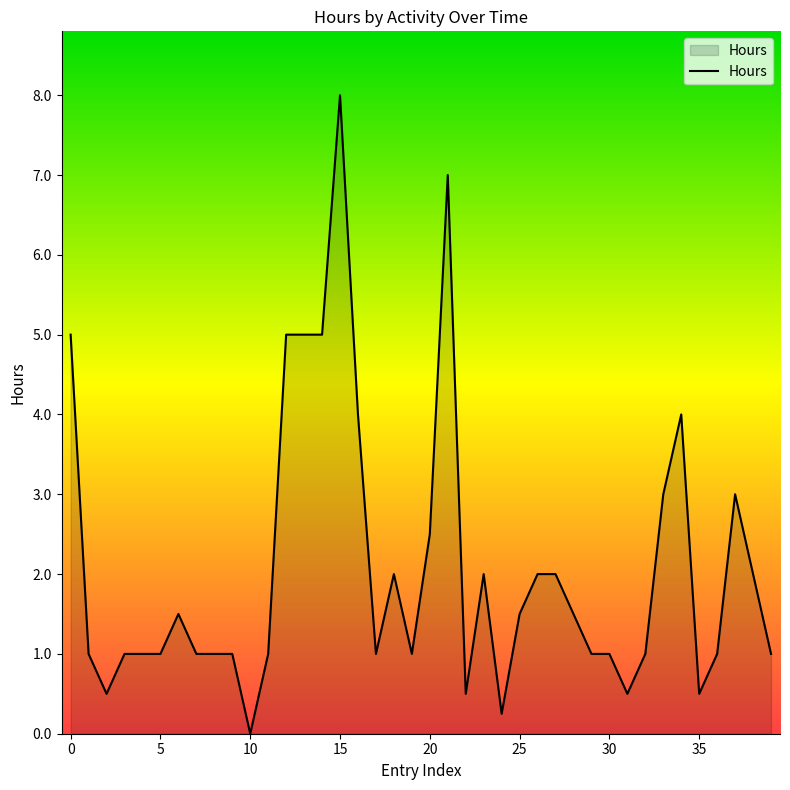

What is the maximum value shown in the chart?

8.0